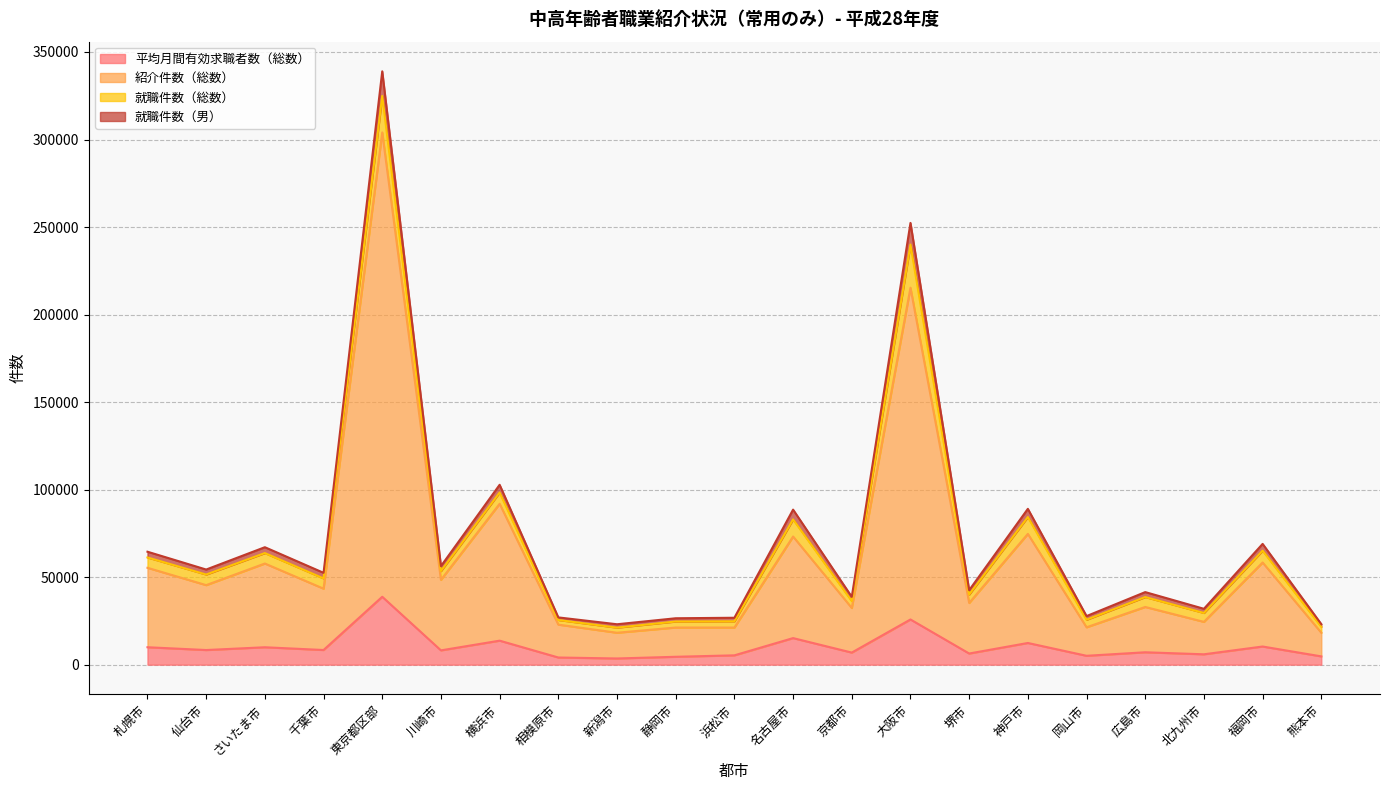

In 就職件数（男）, how many points are lower than both neighbors (excluding endpoints)?

8